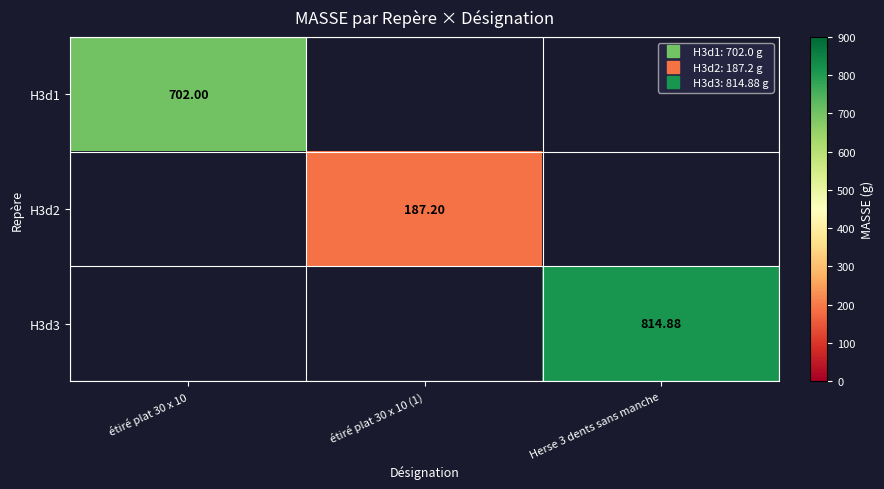

Which has a higher value, étiré plat 30 x 10 (1) or Herse 3 dents sans manche?

Herse 3 dents sans manche